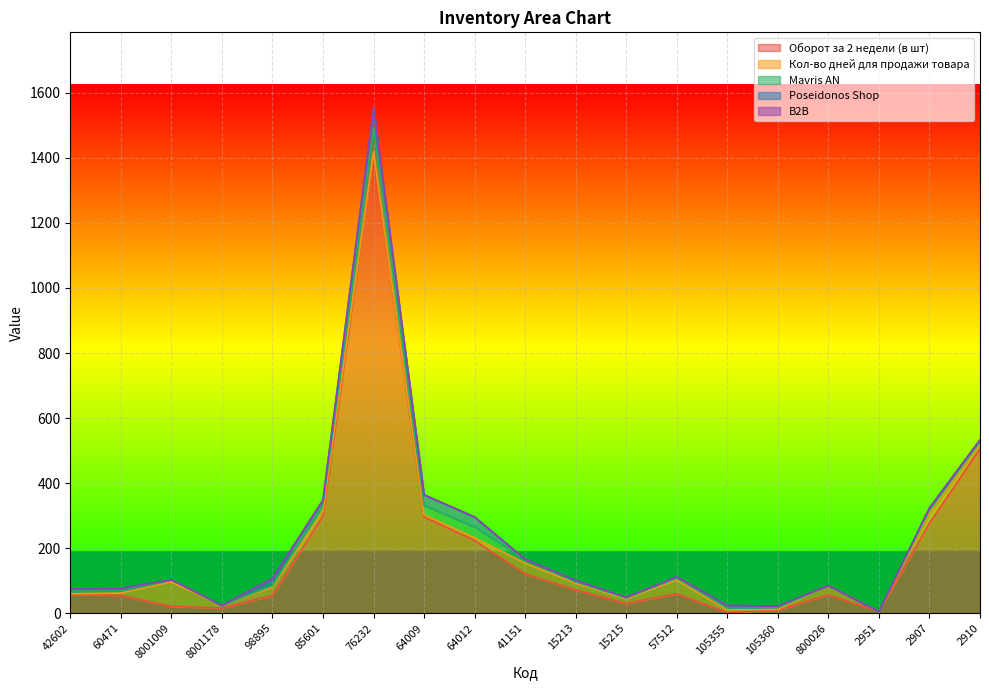

What position from the left is 57512?

13